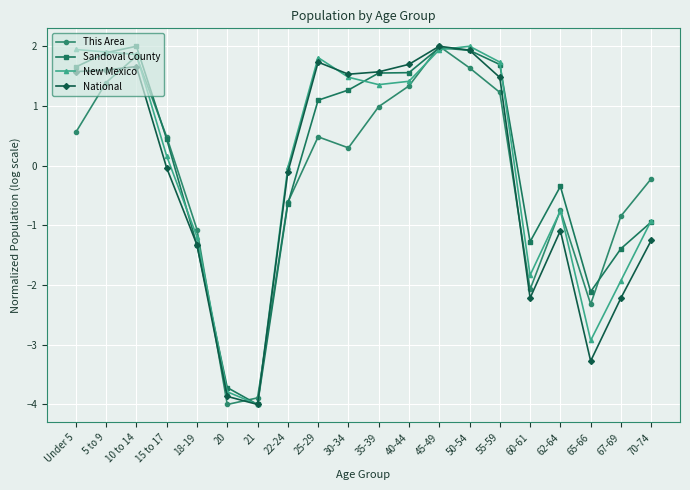

True or false: National has a value of 1.6 at 35-39.

True